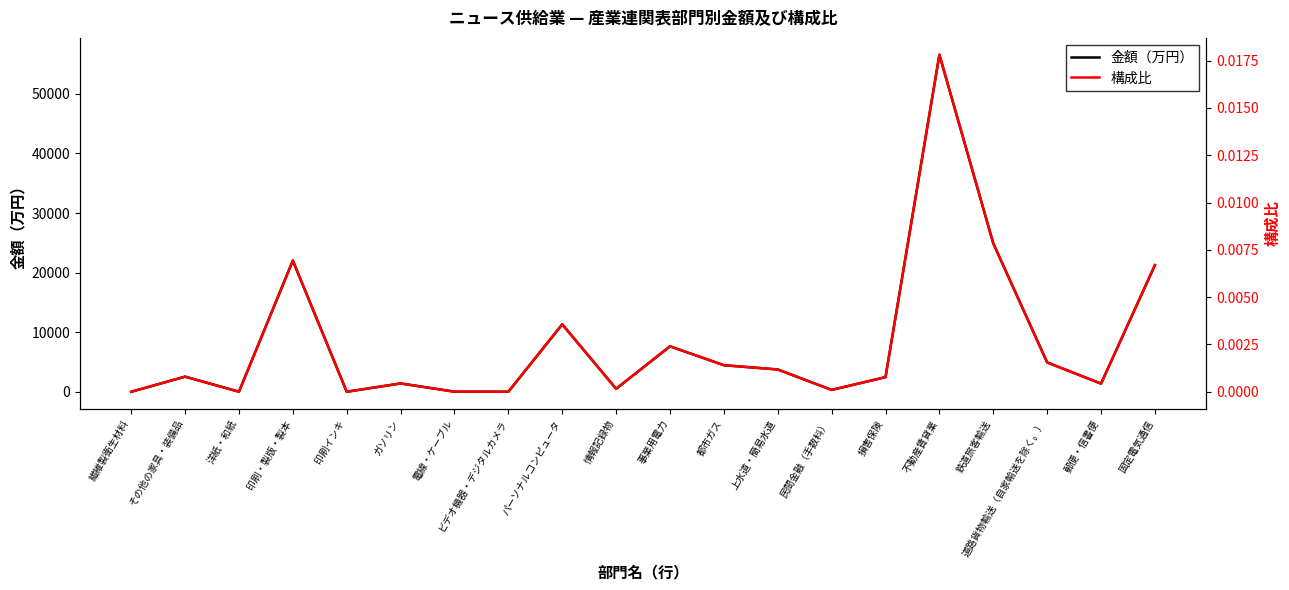

List the labels in order of 構成比 value, smallest first.

繊維製衛生材料, 印刷インキ, ビデオ機器・デジタルカメラ, 洋紙・和紙, 電線・ケーブル, 民間金融（手数料）, 情報記録物, 郵便・信書便, ガソリン, 損害保険, その他の家具・装備品, 上水道・簡易水道, 都市ガス, 道路貨物輸送（自家輸送を除く。）, 事業用電力, パーソナルコンピュータ, 固定電気通信, 印刷・製版・製本, 鉄道旅客輸送, 不動産賃貸業